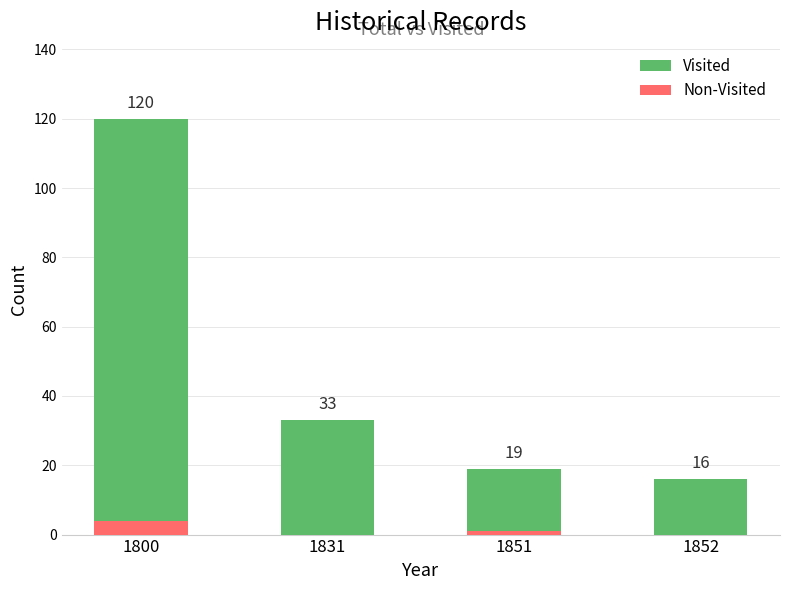

Count the number of data series in this chart.

2